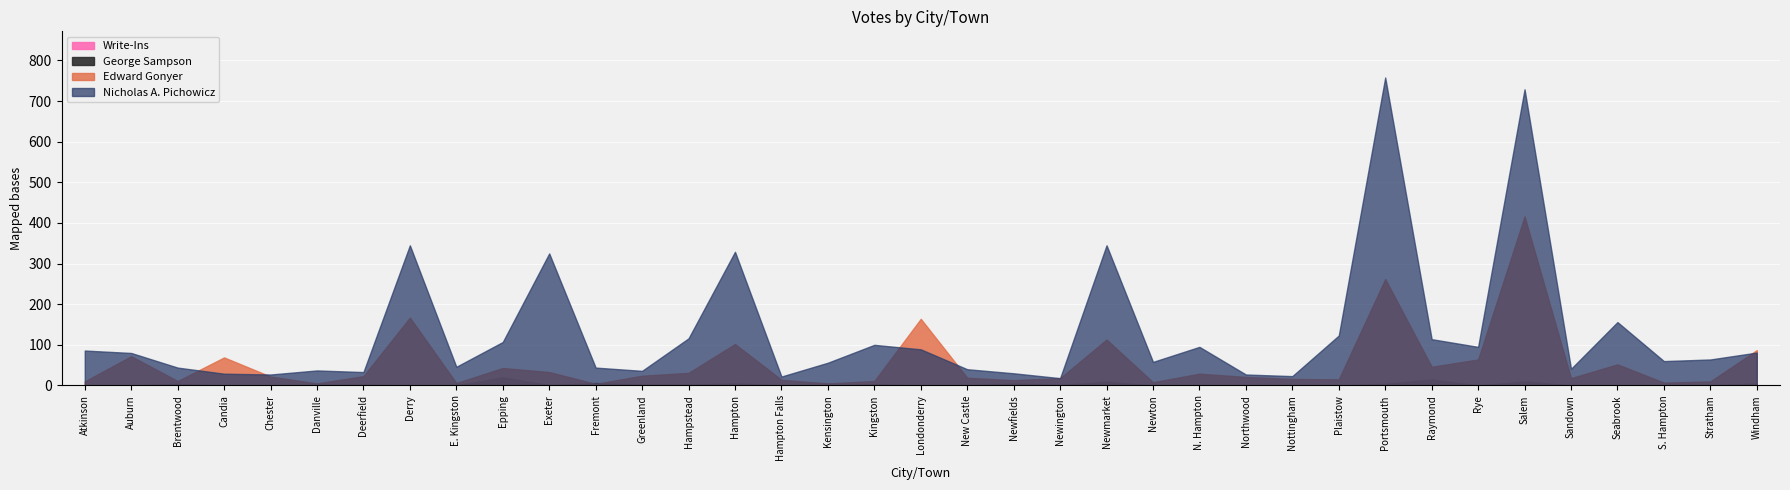

The value of Write-Ins at N. Hampton is -1. True or false?

False